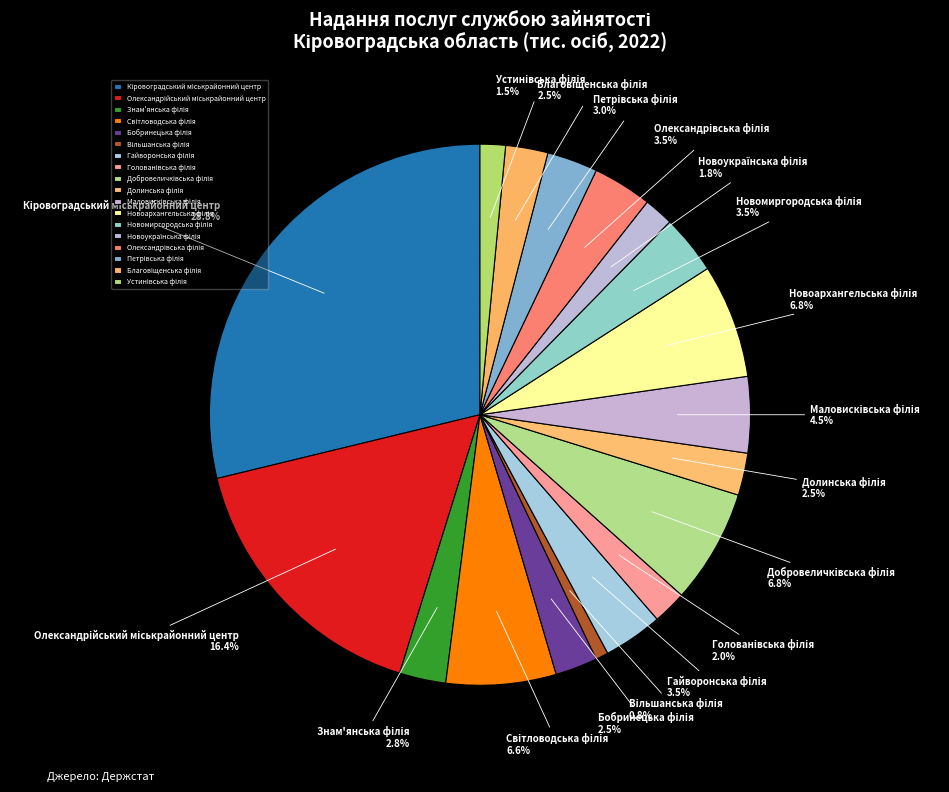

Is there a majority slice in this chart?

No